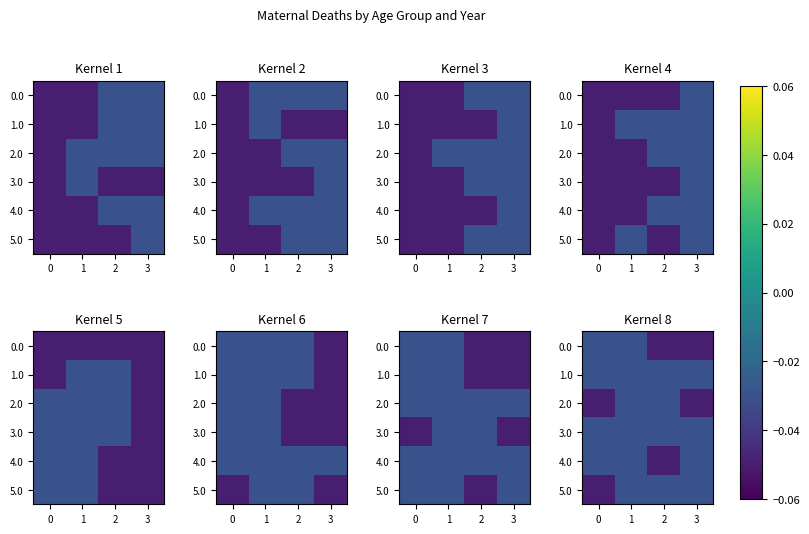

How many categories are shown in the chart?

4